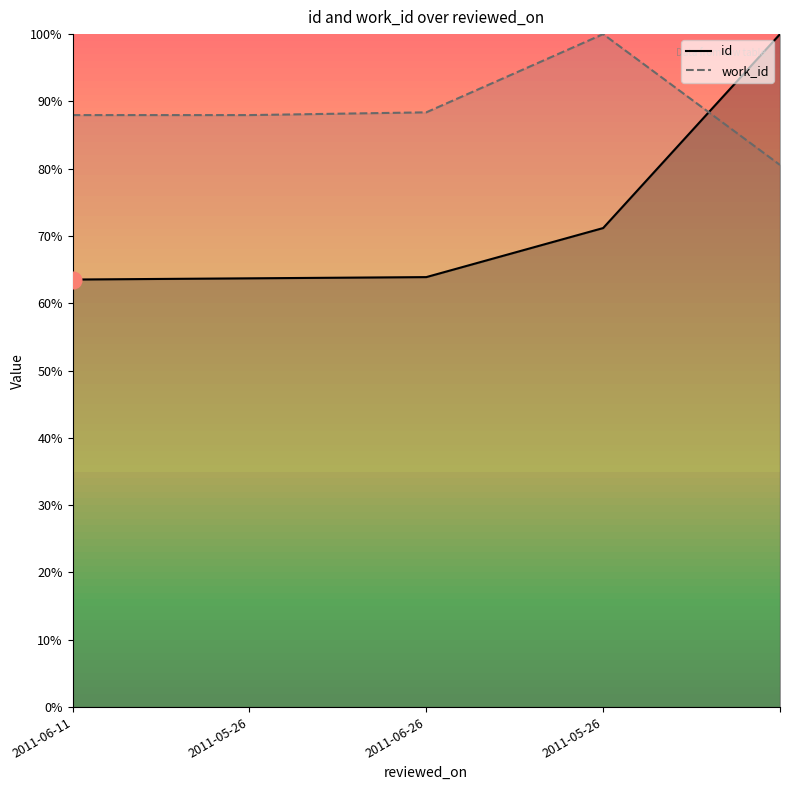

Which series has the widest spread of values?

id